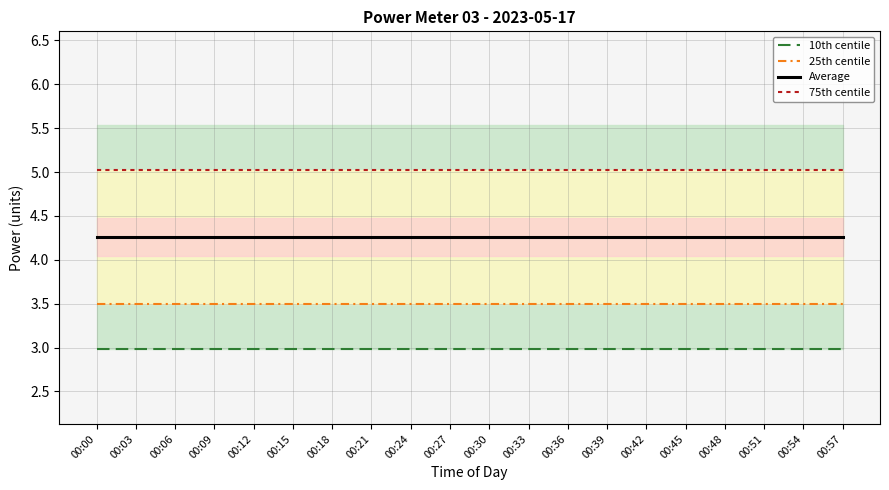

Count the number of categories in the chart.

20